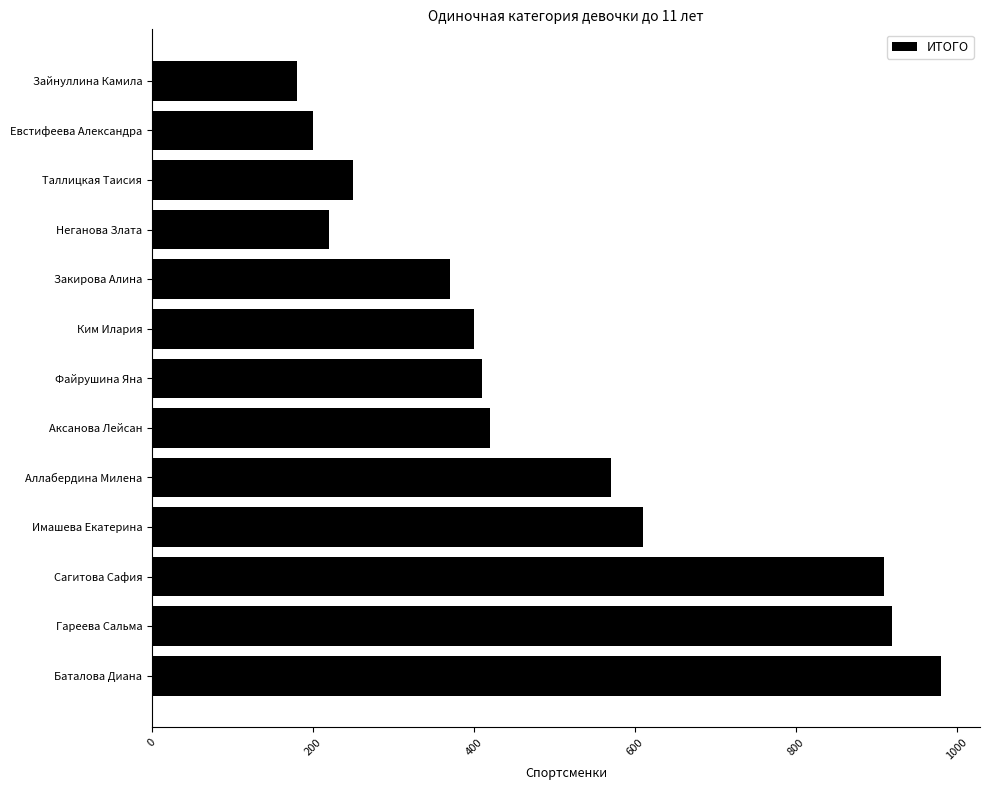

What is the difference between the second highest and minimum values?

740